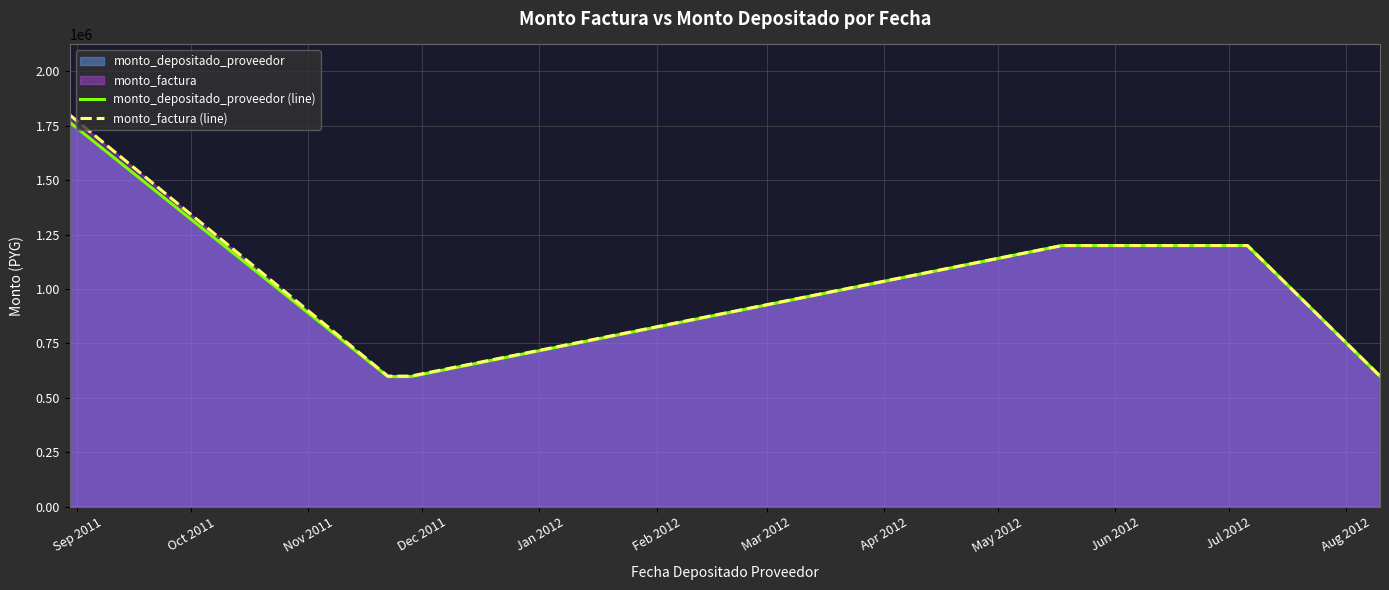

What is the minimum value shown in the chart?

597818